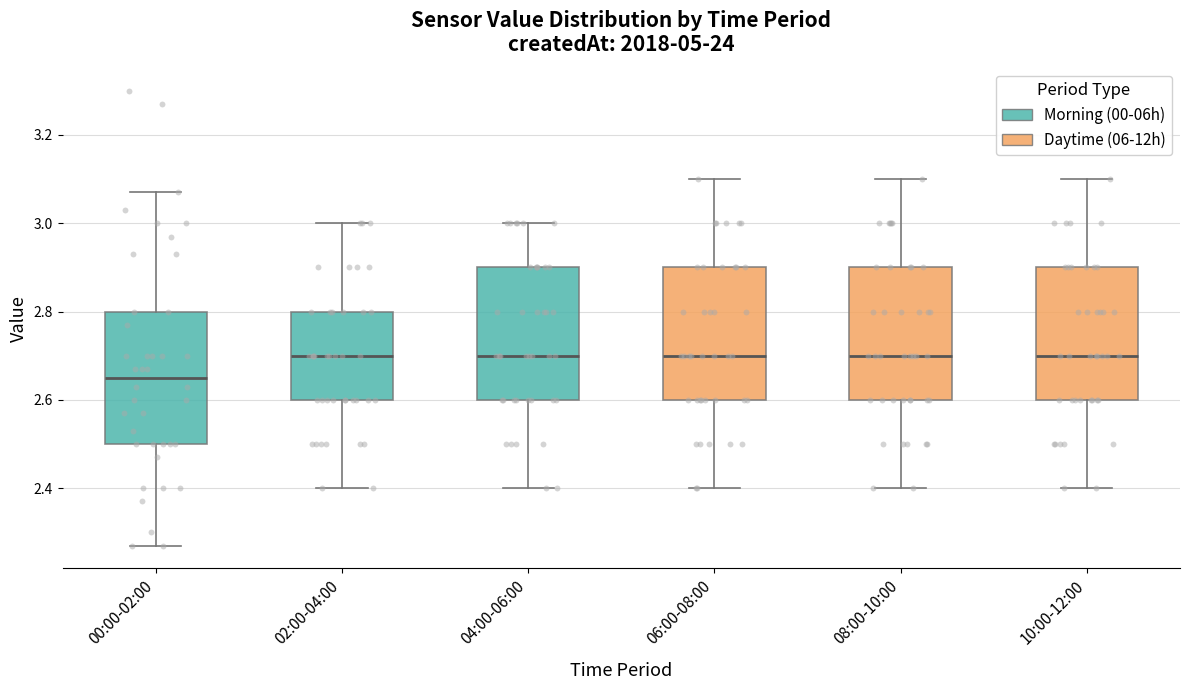

Reading left to right, read every box against the y-axis: the position of its median line, the range the box covers, and the ends of its whiskers. The values are not printed on the chart, so give them approximately, as read against the axis.

00:00-02:00: median 2.66, box 2.50 to 2.80, whiskers 2.28 to 3.08
02:00-04:00: median 2.70, box 2.60 to 2.80, whiskers 2.40 to 3.00
04:00-06:00: median 2.70, box 2.60 to 2.90, whiskers 2.40 to 3.00
06:00-08:00: median 2.70, box 2.60 to 2.90, whiskers 2.40 to 3.10
08:00-10:00: median 2.70, box 2.60 to 2.90, whiskers 2.40 to 3.10
10:00-12:00: median 2.70, box 2.60 to 2.90, whiskers 2.40 to 3.10